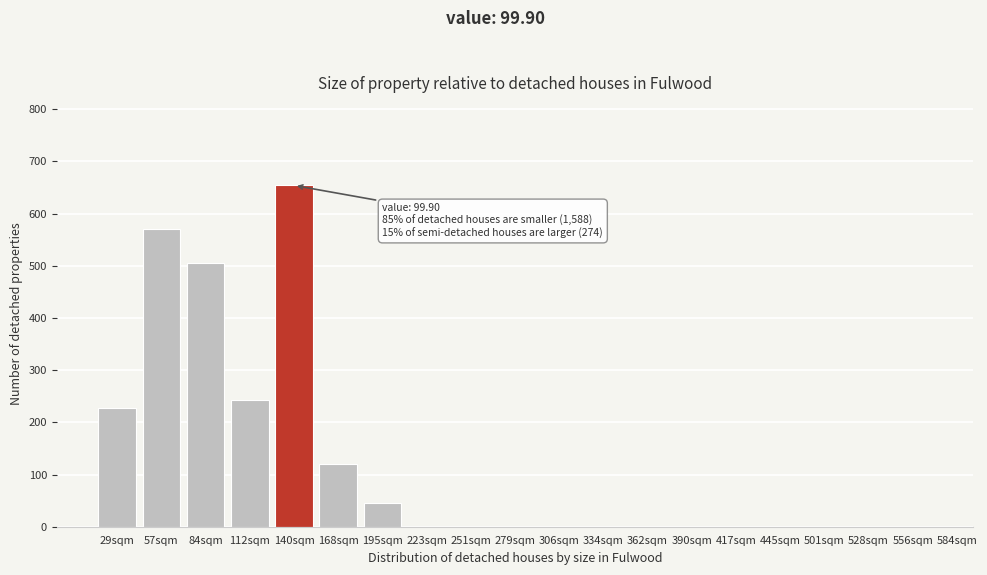

Reading left to right, extract all data points from this chart.

29sqm=228	57sqm=571	84sqm=505	112sqm=242	140sqm=654	168sqm=120	195sqm=45	223sqm=0	251sqm=0	279sqm=0	306sqm=0	334sqm=0	362sqm=0	390sqm=0	417sqm=0	445sqm=0	501sqm=0	528sqm=0	556sqm=0